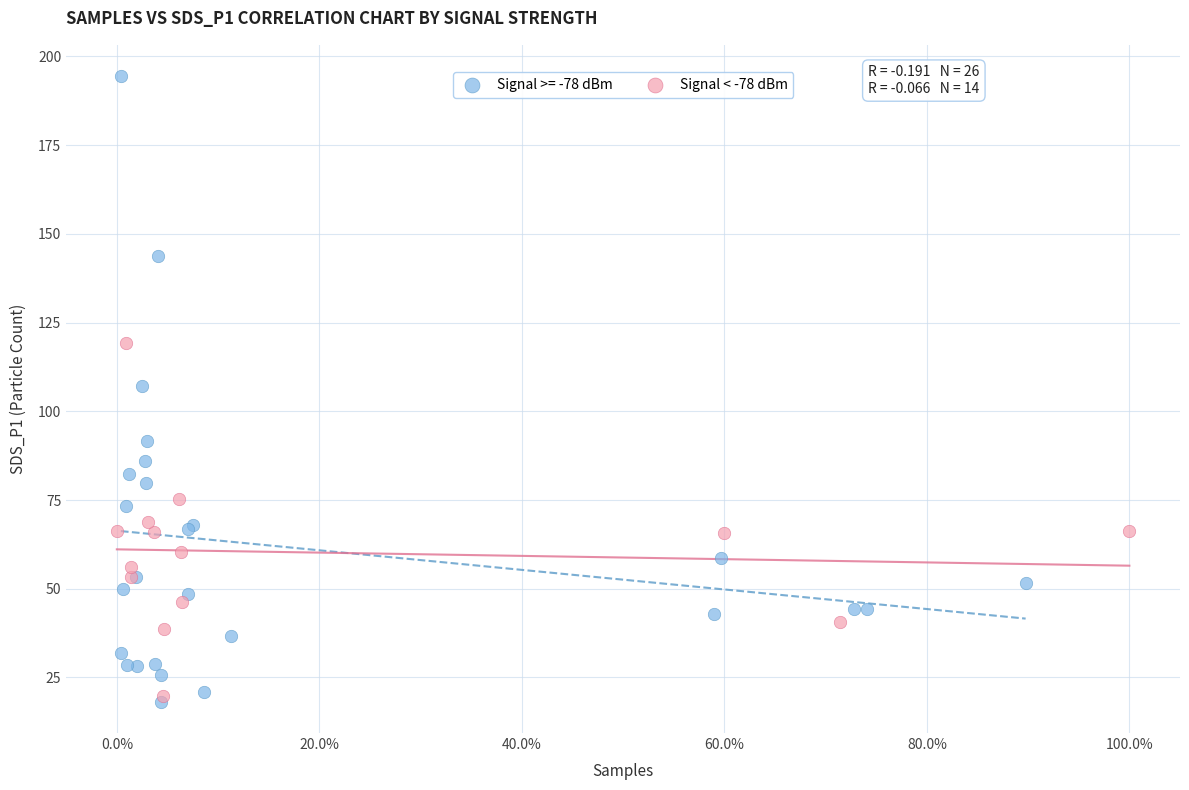

Which series reaches the maximum Y coordinate?

Signal >= -78 dBm